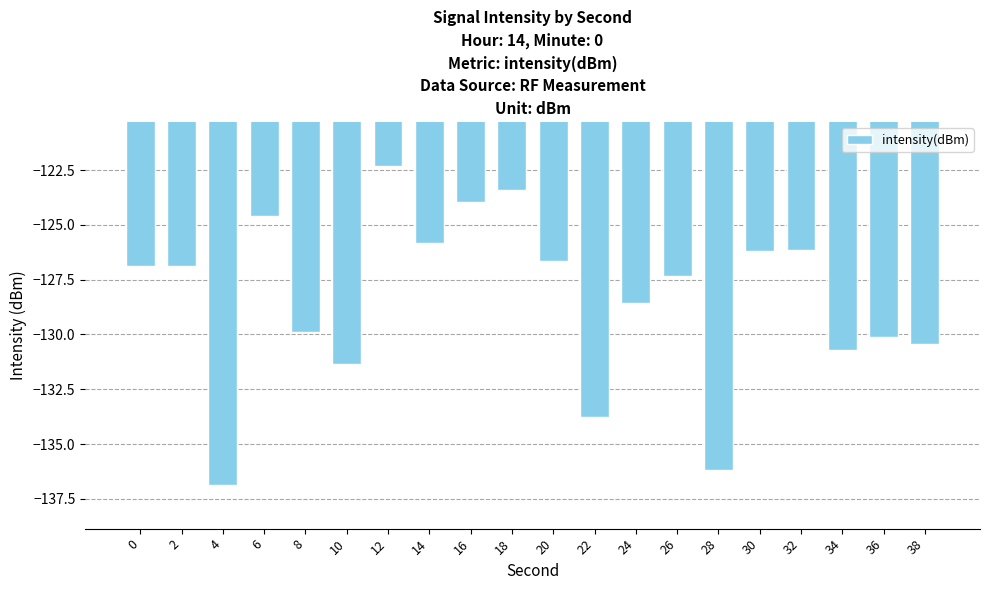

The value at 38 is -130.4. True or false?

True